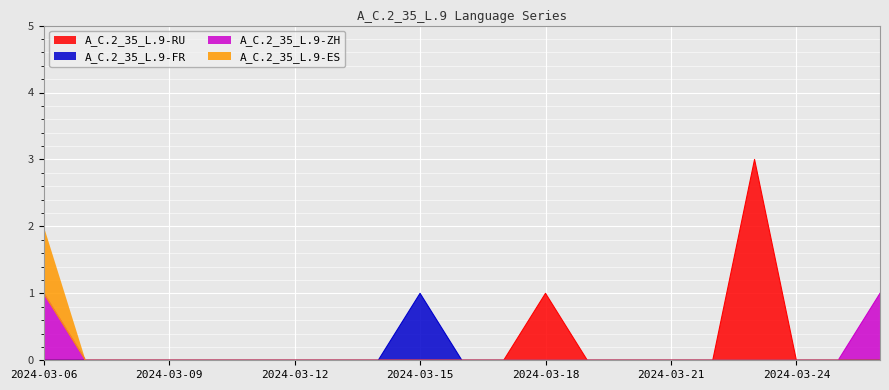

Rank the series at 2024-03-12 from highest to lowest value.

A_C.2_35_L.9-RU, A_C.2_35_L.9-FR, A_C.2_35_L.9-ZH, A_C.2_35_L.9-ES